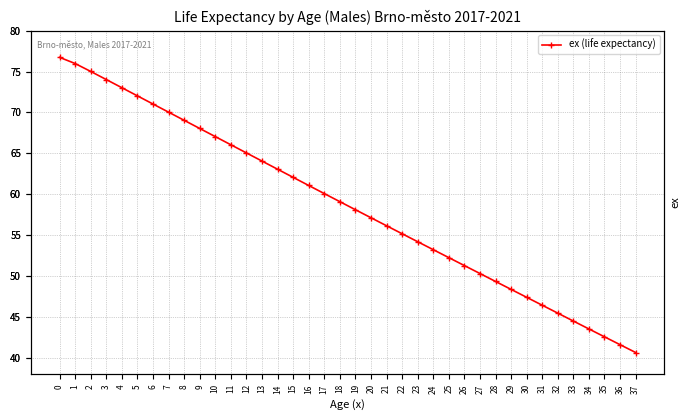

What is the greatest value displayed?

76.7